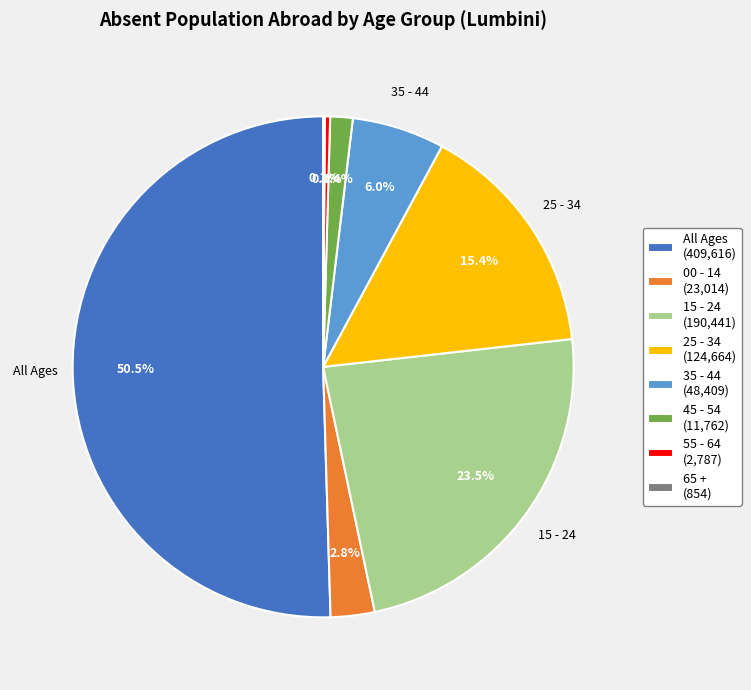

Does any single category account for the majority?

Yes